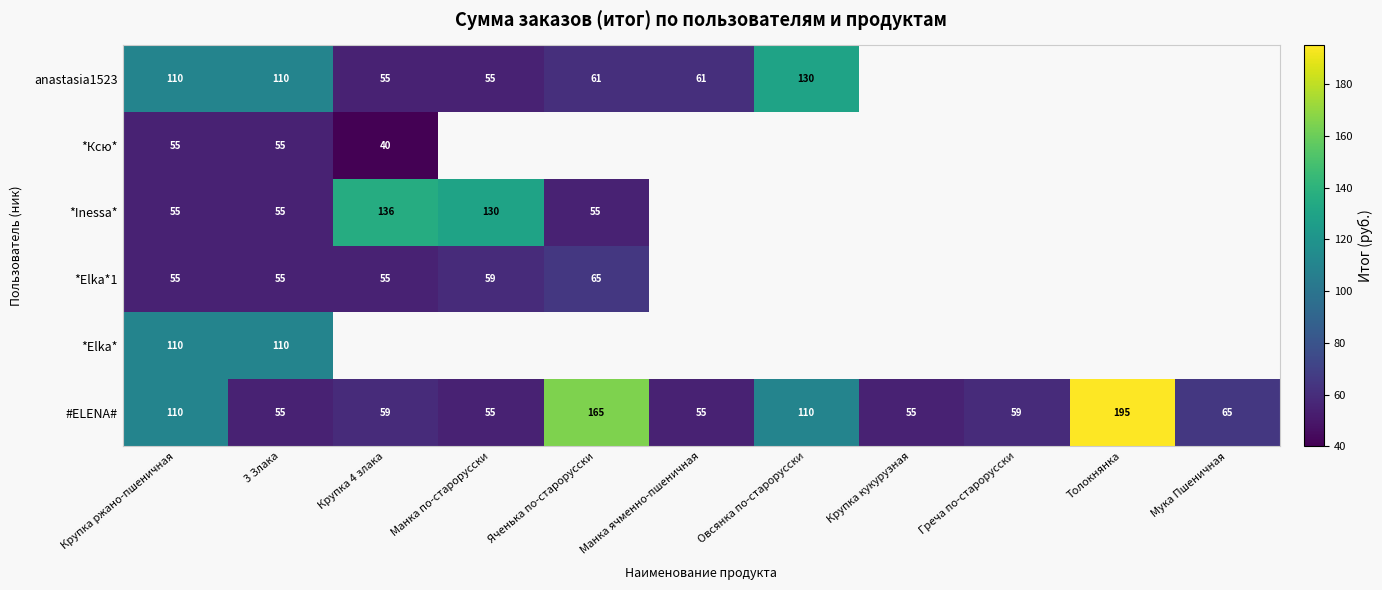

The *Elka*1 series shows 74 at Крупка 4 злака. True or false?

False